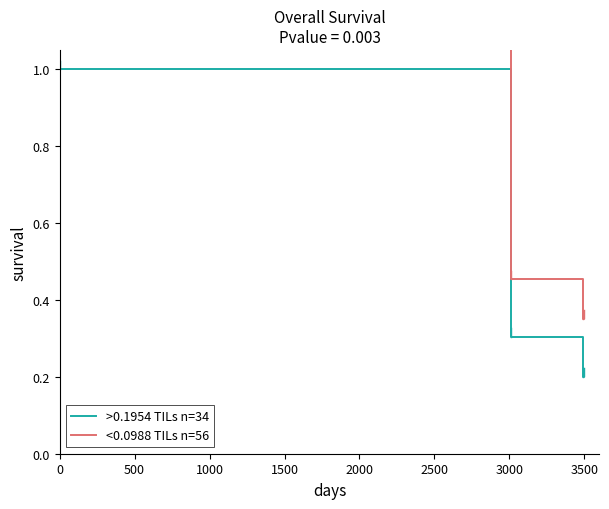

True or false: <0.0988 TILs n=56 and >0.1954 TILs n=34 cross at least once.

False